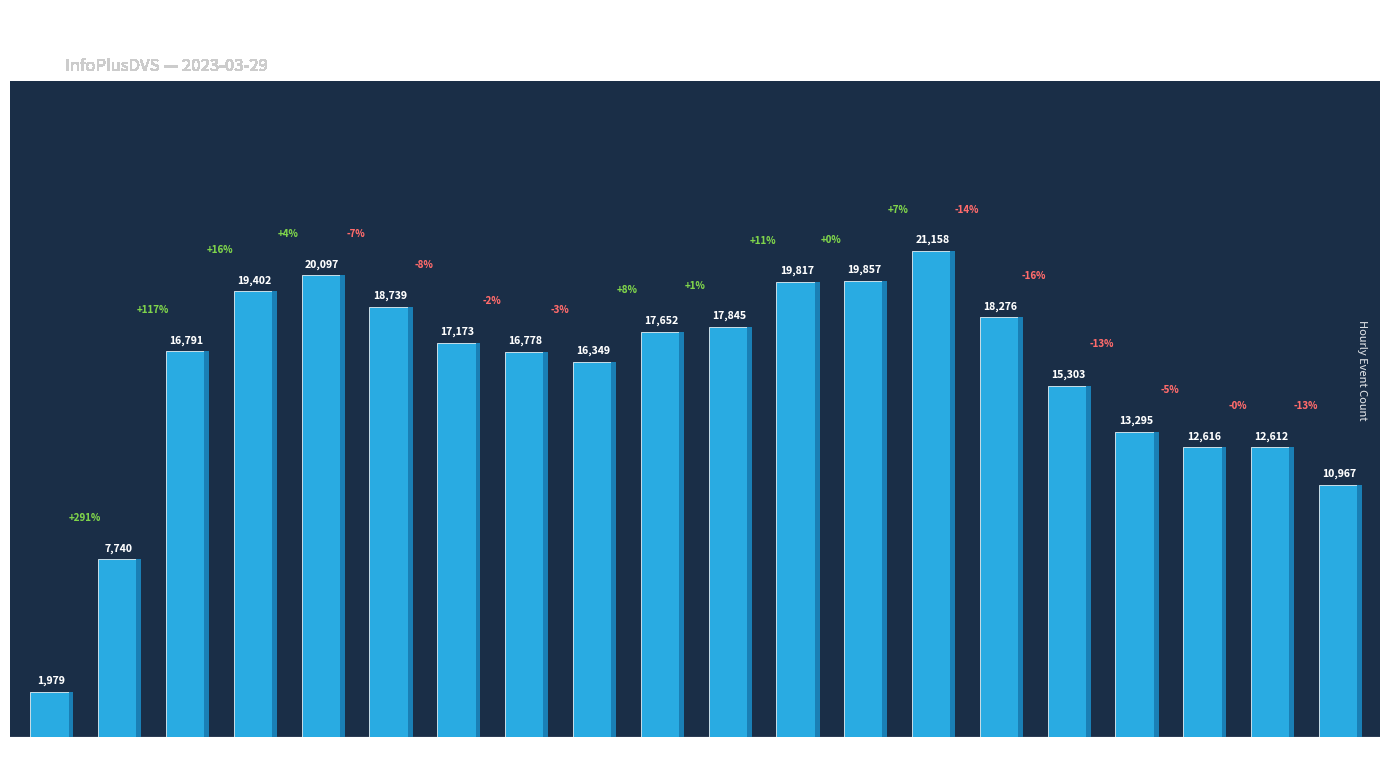

Reading left to right, list all the values displayed in this chart.

1979	7740	16791	19402	20097	18739	17173	16778	16349	17652	17845	19817	19857	21158	18276	15303	13295	12616	12612	10967